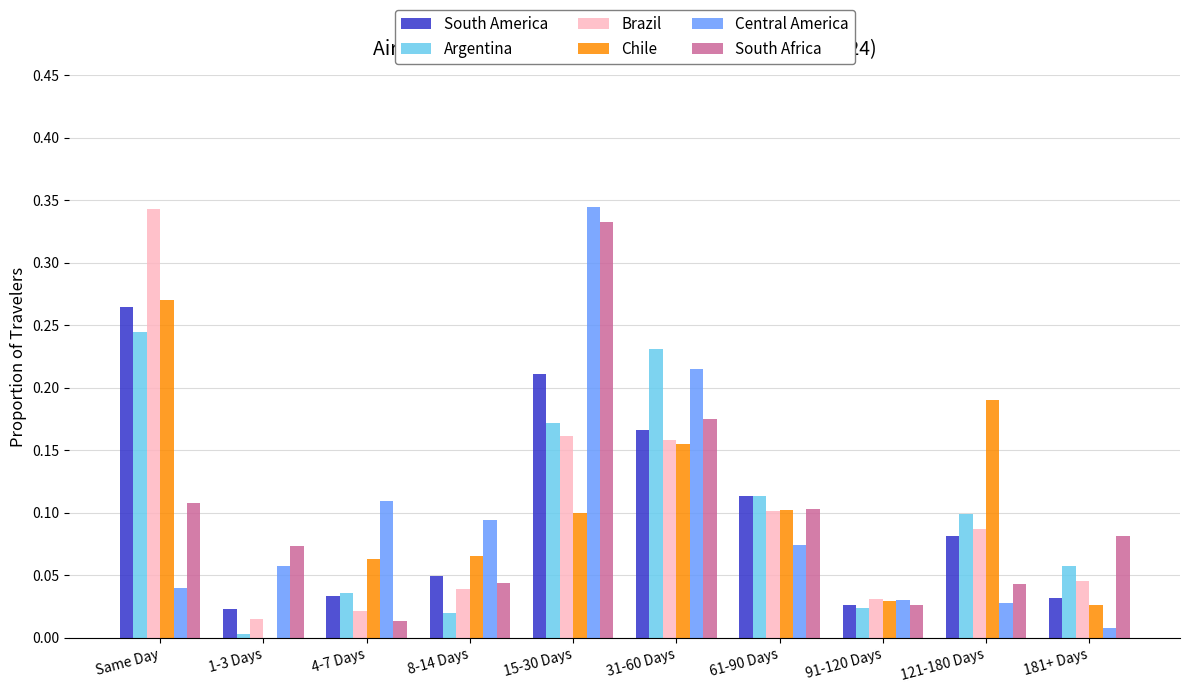

The value of Brazil at 4-7 Days is 0.0. True or false?

True